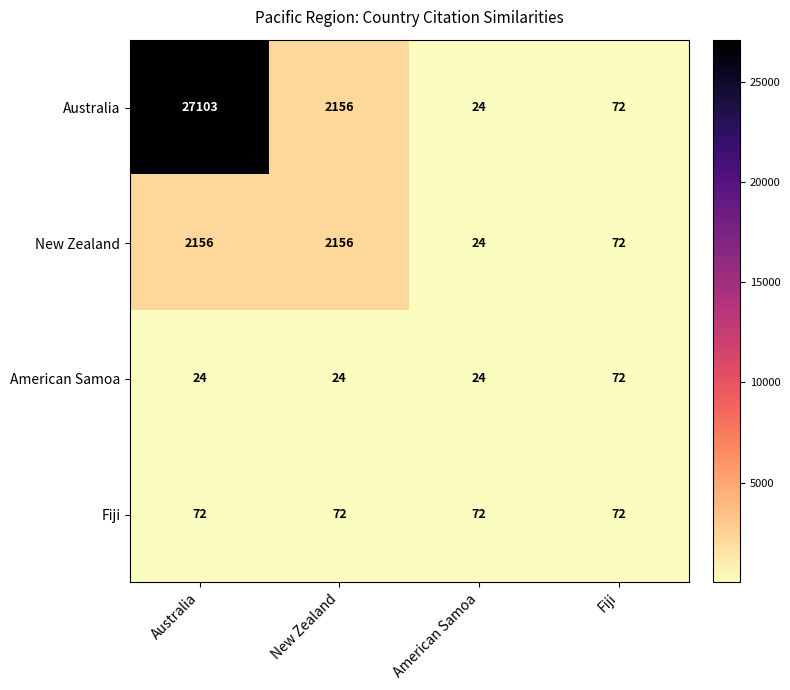

Which category has the highest value across all series?

Australia